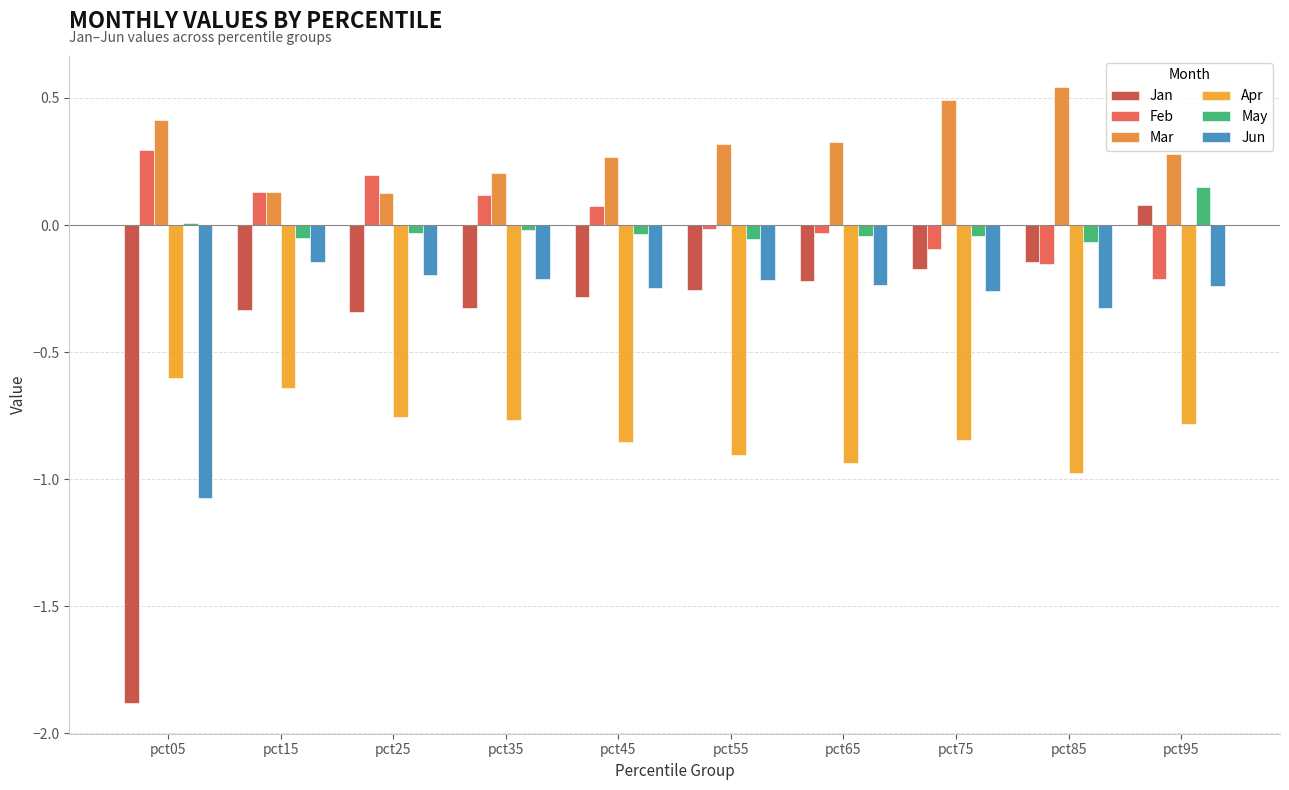

Rank the series by their maximum value, from highest to lowest.

Mar, Feb, May, Jan, Jun, Apr